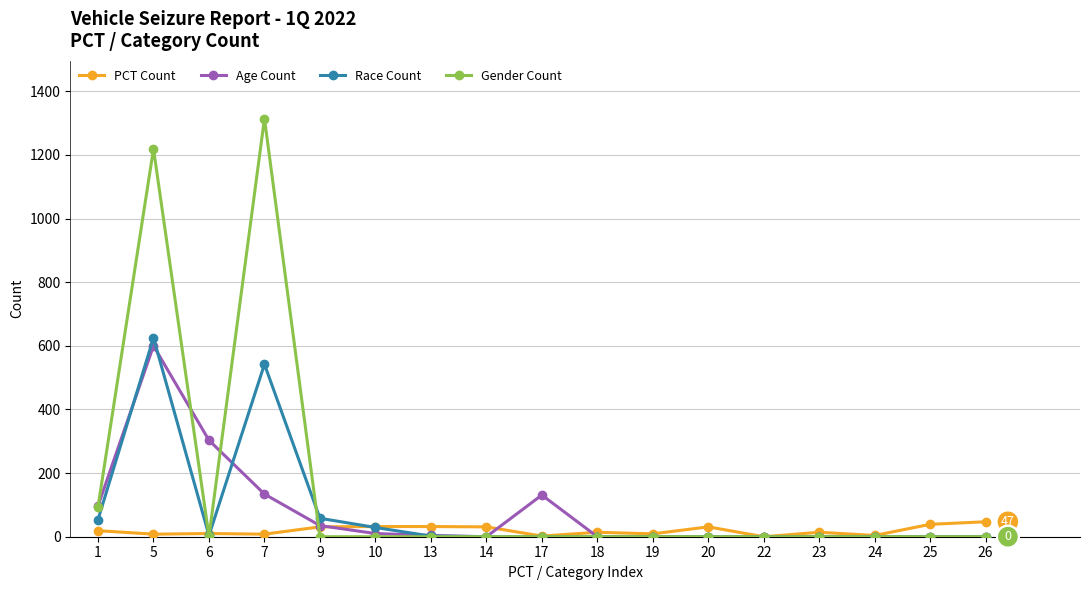

What is the average value of the Race Count series?

77